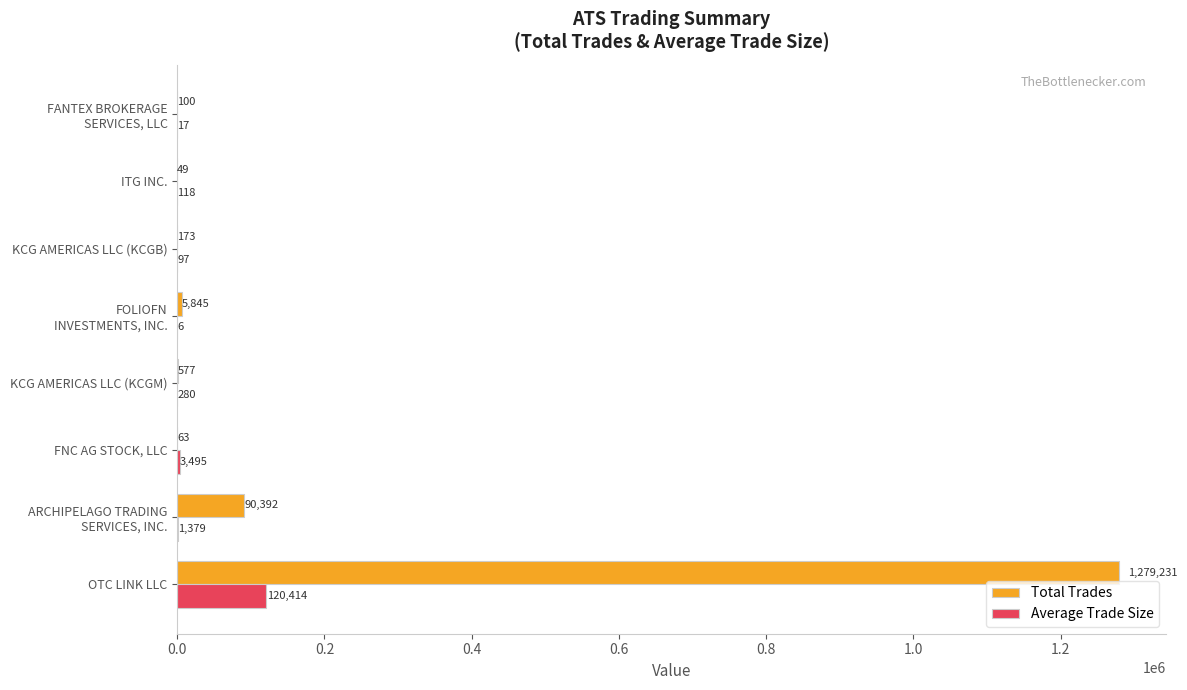

What is the sum of all Total Trades values?

1376430